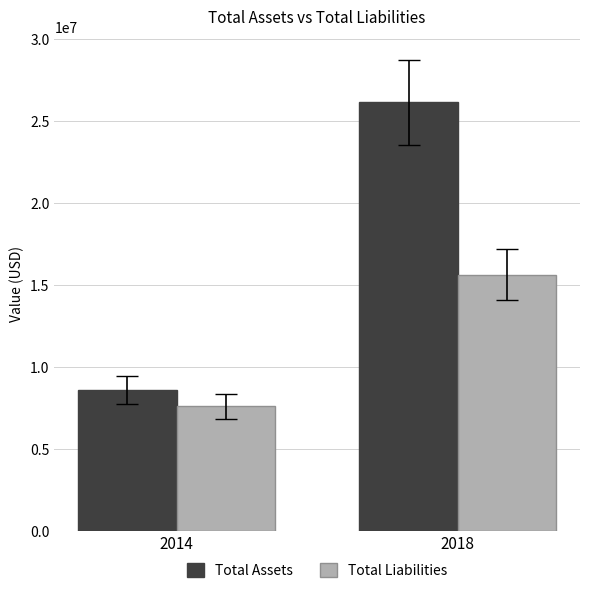

How many distinct data groups are displayed?

2